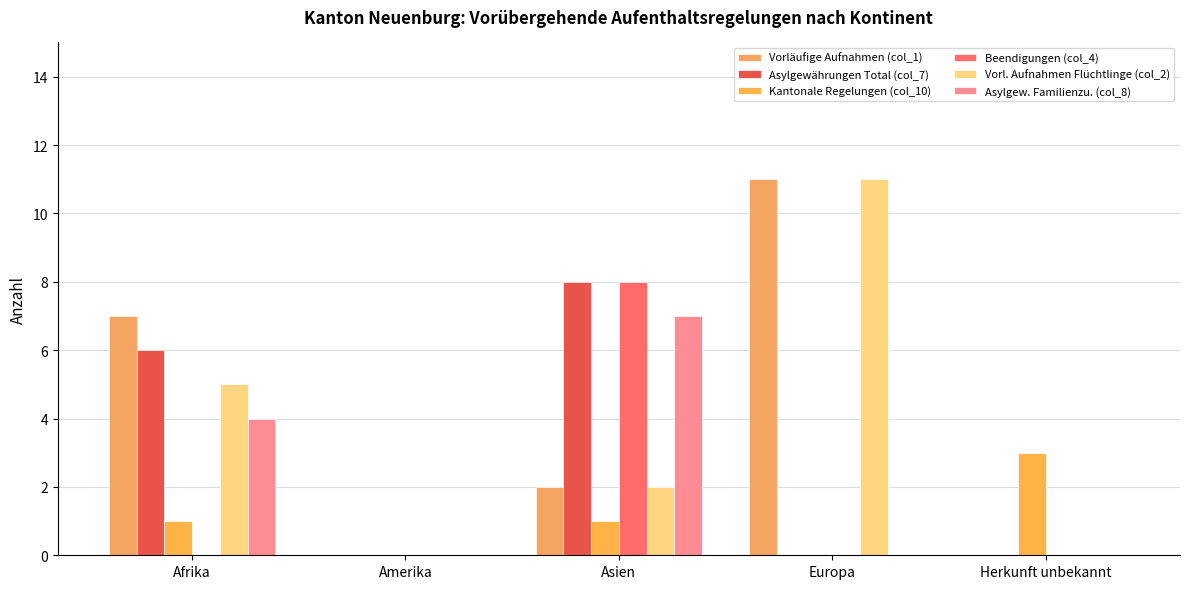

Reading left to right, list all the values displayed in this chart.

Vorläufige Aufnahmen (col_1): Afrika=7	Amerika=0	Asien=2	Europa=11	Herkunft unbekannt=0
Asylgewährungen Total (col_7): Afrika=6	Amerika=0	Asien=8	Europa=0	Herkunft unbekannt=0
Kantonale Regelungen (col_10): Afrika=1	Amerika=0	Asien=1	Europa=0	Herkunft unbekannt=3
Beendigungen (col_4): Afrika=0	Amerika=0	Asien=8	Europa=0	Herkunft unbekannt=0
Vorl. Aufnahmen Flüchtlinge (col_2): Afrika=5	Amerika=0	Asien=2	Europa=11	Herkunft unbekannt=0
Asylgew. Familienzu. (col_8): Afrika=4	Amerika=0	Asien=7	Europa=0	Herkunft unbekannt=0